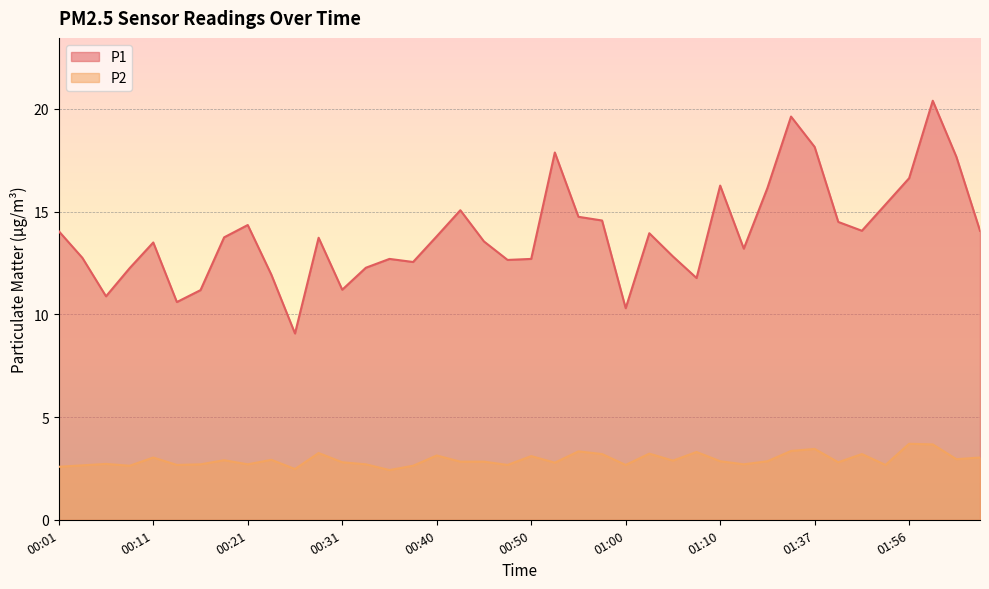

At 01:39, list the series in order from smallest to largest.

P2, P1